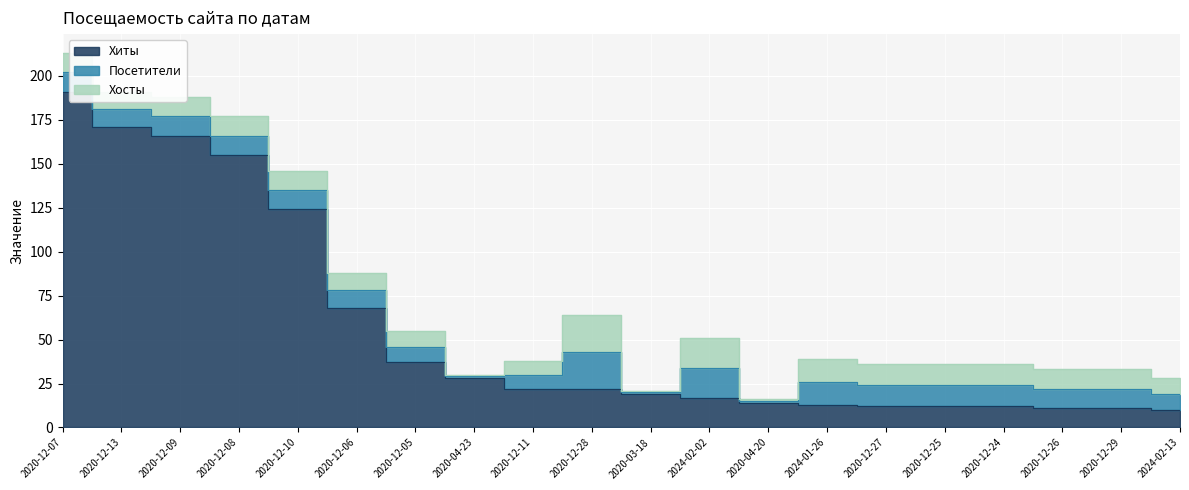

Which series has the largest total across all categories?

Хиты